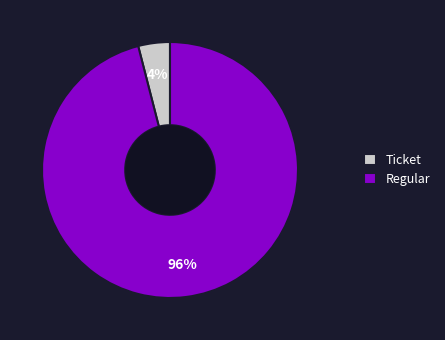

Is it true that Regular is 96% of the pie?

True